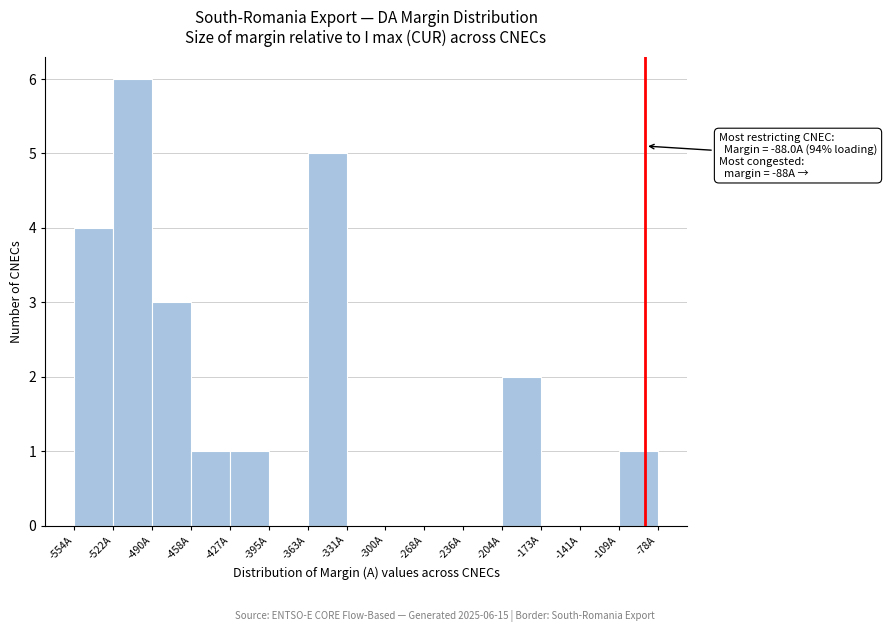

Which range on the x-axis has the tallest bar?

-520 to -490